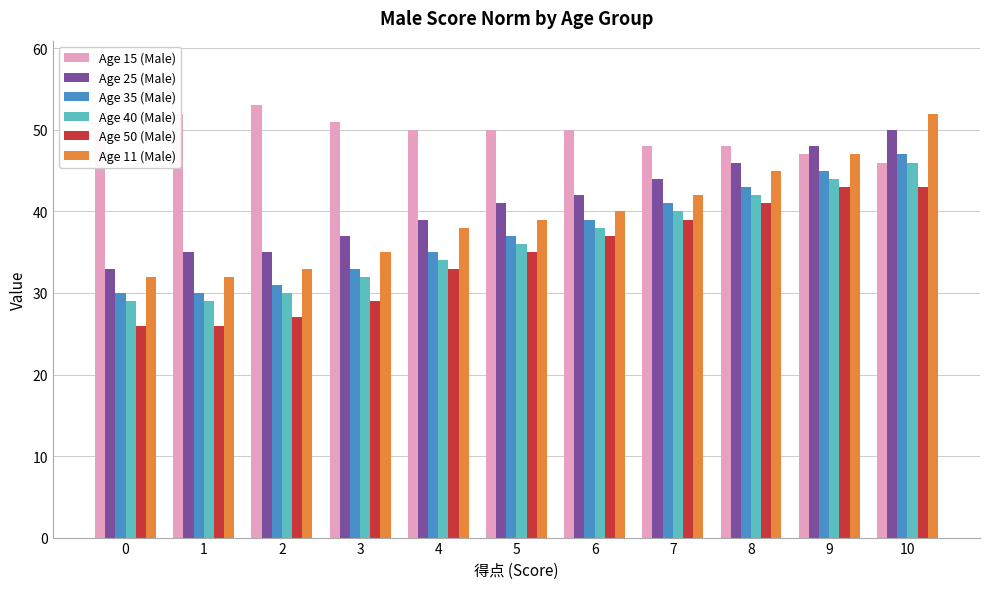

What is the spread (max minus min) of values at 2?

26